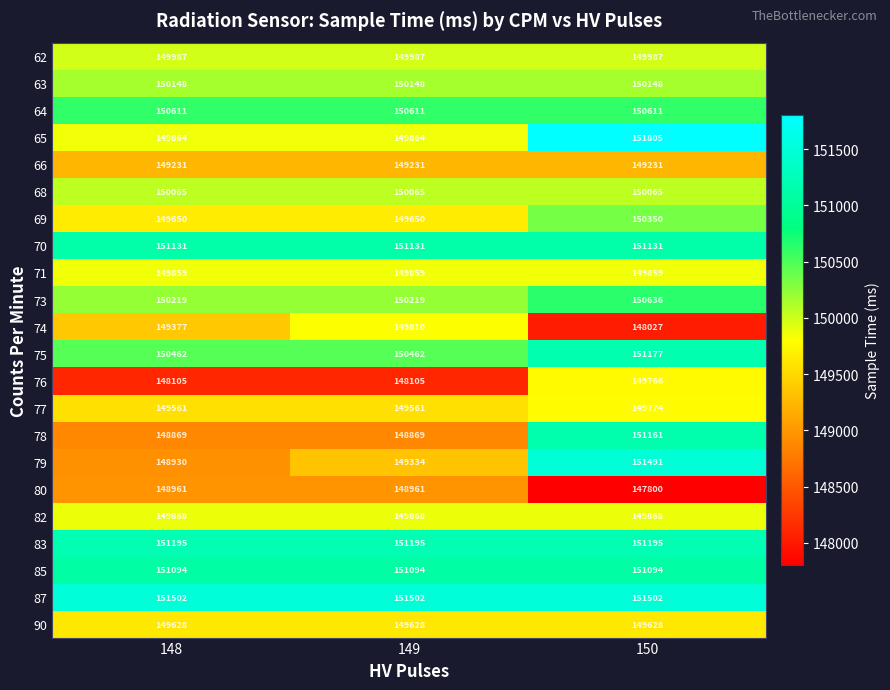

What is the spread (max minus min) of values at 148?

3397